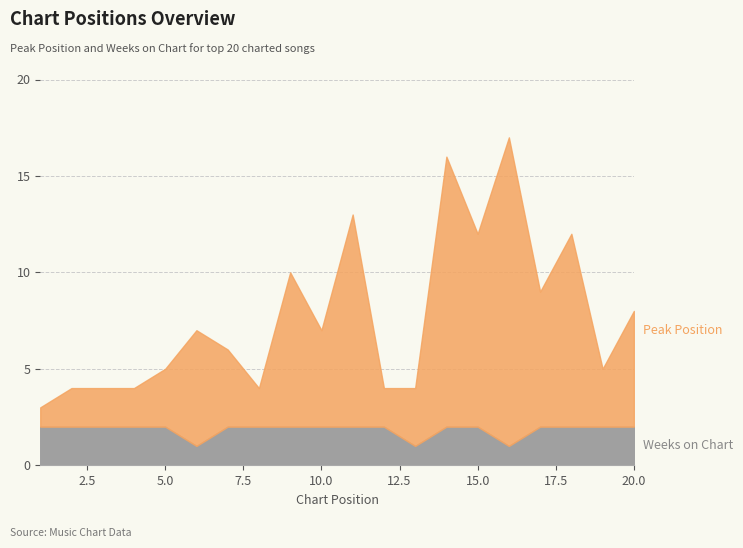

Reading left to right, extract all data points from this chart.

Peak Position: 1=1	2=2	3=2	4=2	5=3	6=6	7=4	8=2	9=8	10=5	11=11	12=2	13=3	14=14	15=10	16=16	17=7	18=10	19=3	20=6
Weeks on Chart: 1=2	2=2	3=2	4=2	5=2	6=1	7=2	8=2	9=2	10=2	11=2	12=2	13=1	14=2	15=2	16=1	17=2	18=2	19=2	20=2